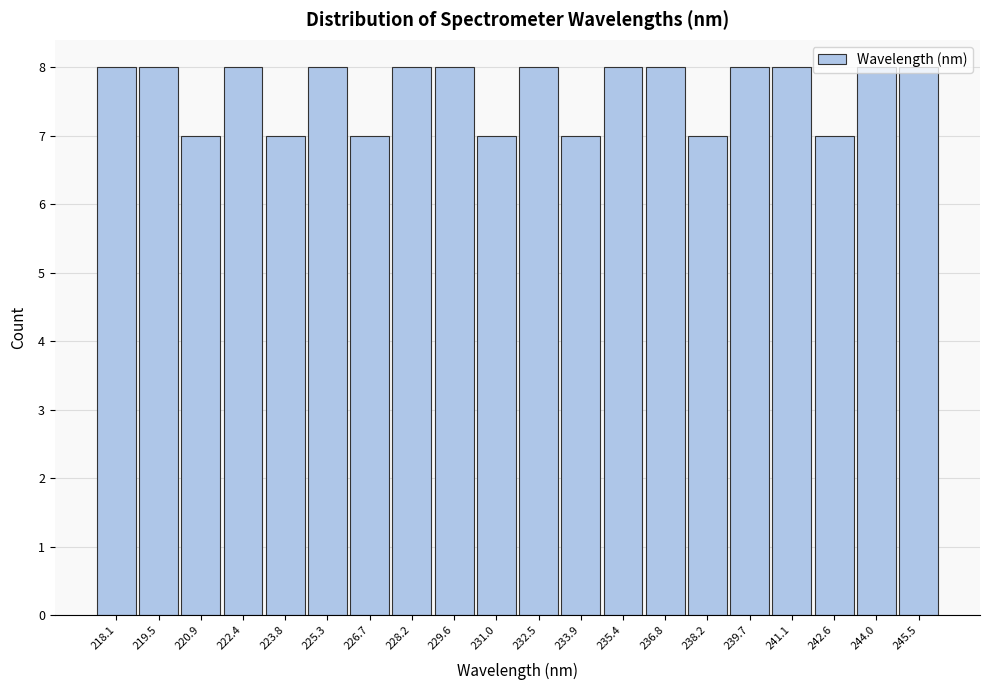

Is it true that the value at 239.7 is 8?

True